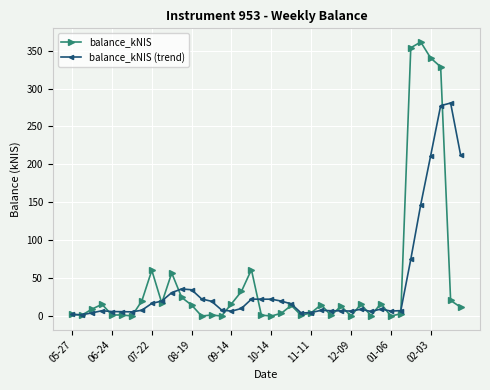

True or false: balance_kNIS (trend) and balance_kNIS cross at least once.

True